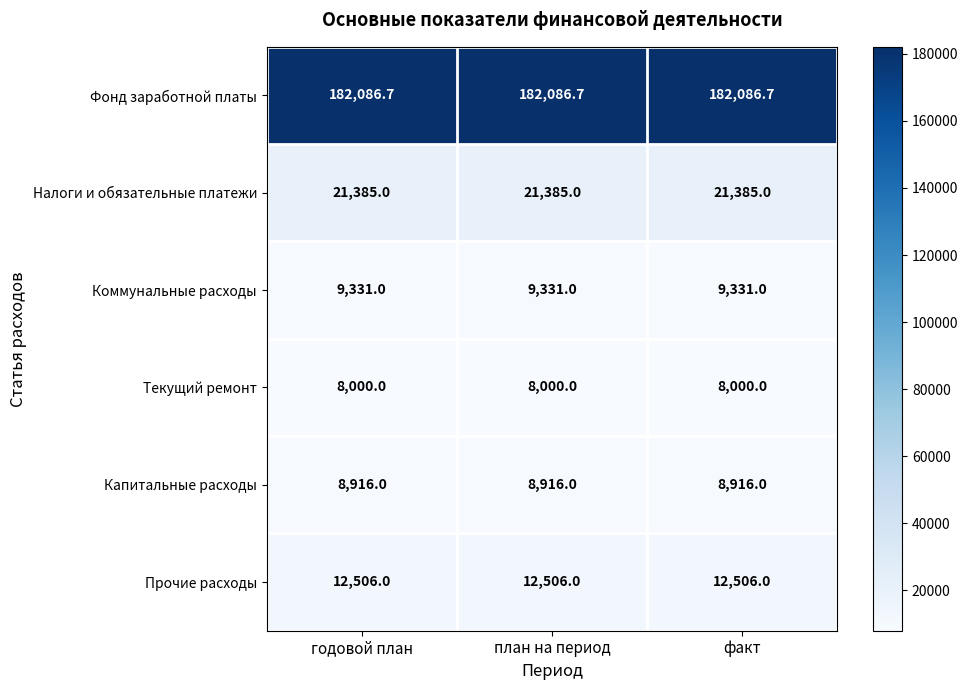

The value of Коммунальные расходы at годовой план is 12848.1. True or false?

False